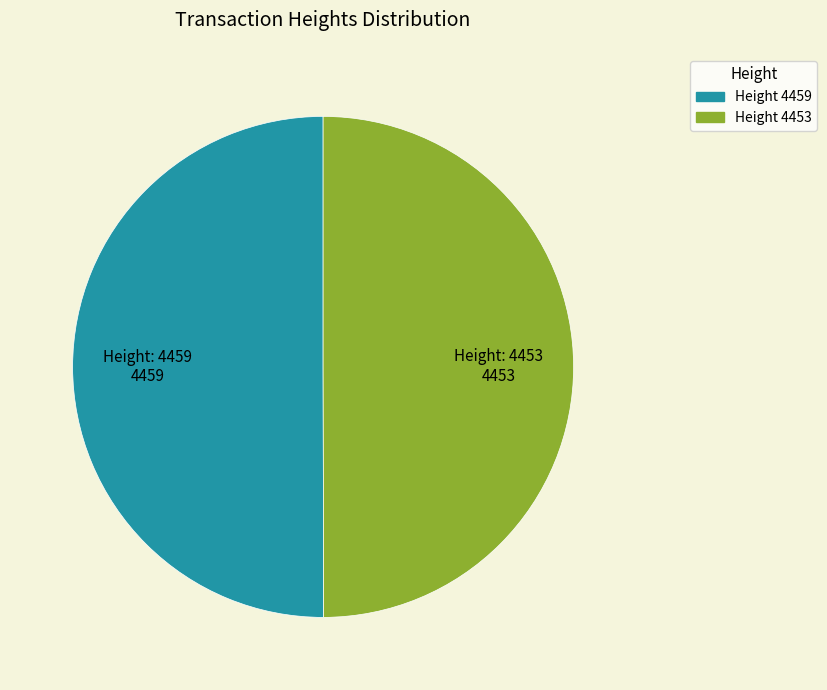

Approximately how many times larger is the value at 4459 compared to 4453?

1.0